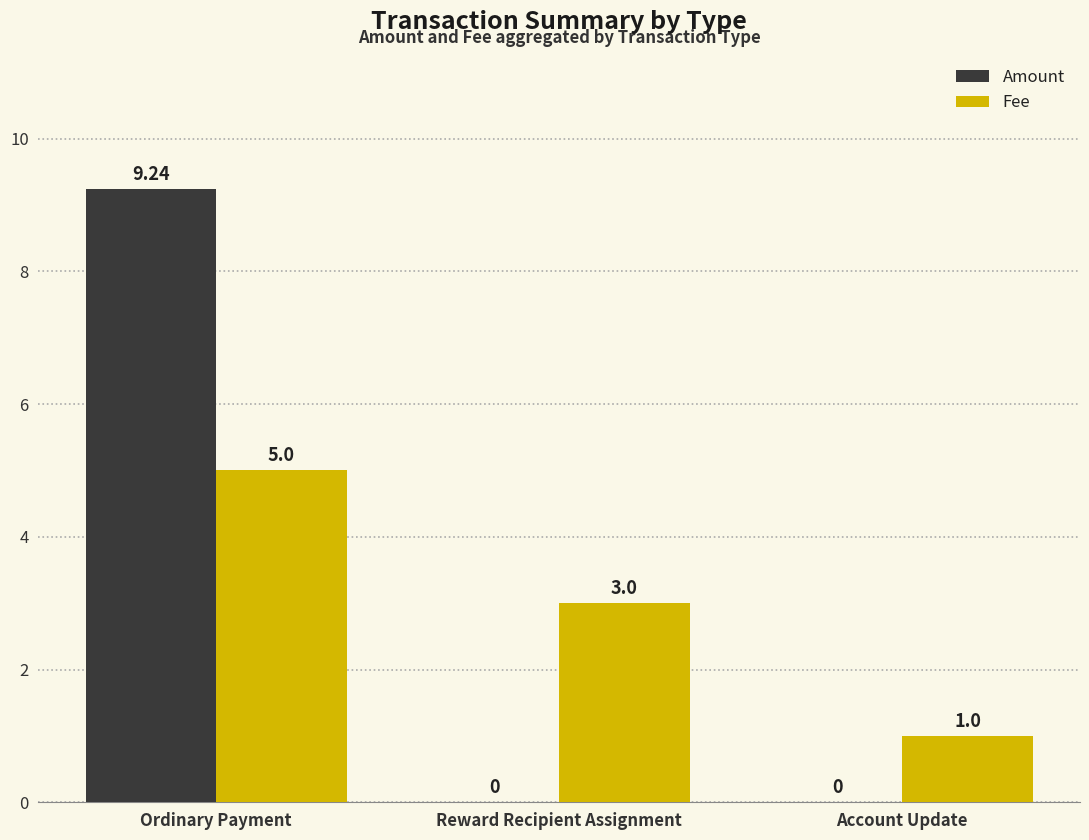

Is it true that Amount equals 0.0 at Reward Recipient Assignment?

True